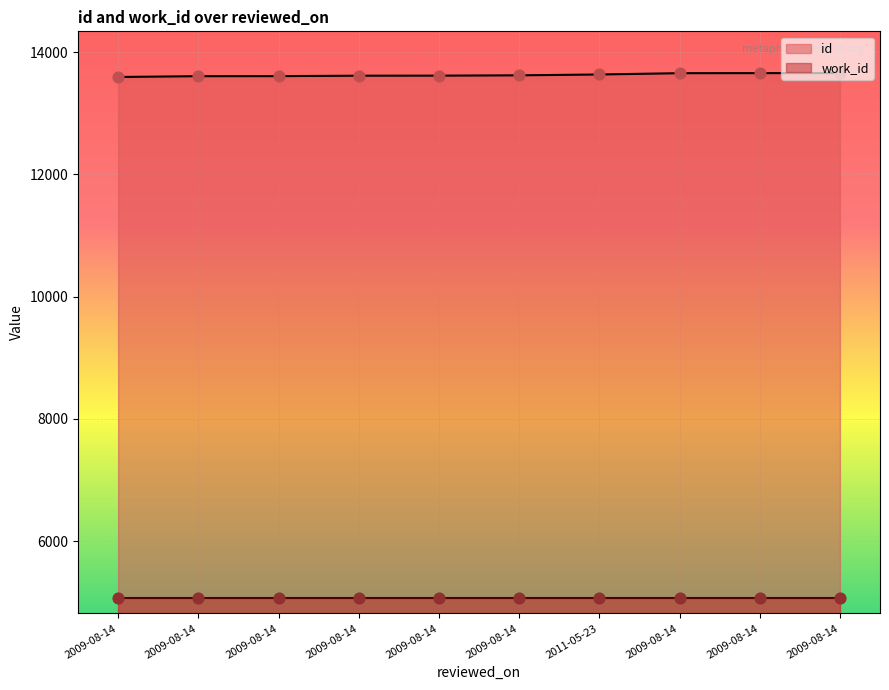

What is the change in value from 2009-08-14 to 2009-08-14?

+63